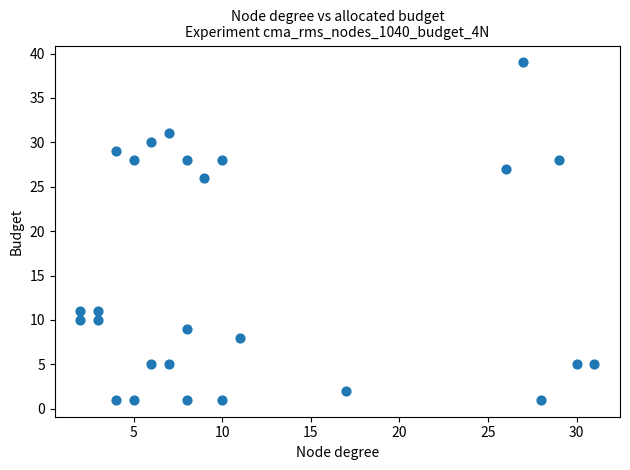

What Y value in the scatter plot is closest to 20?

26